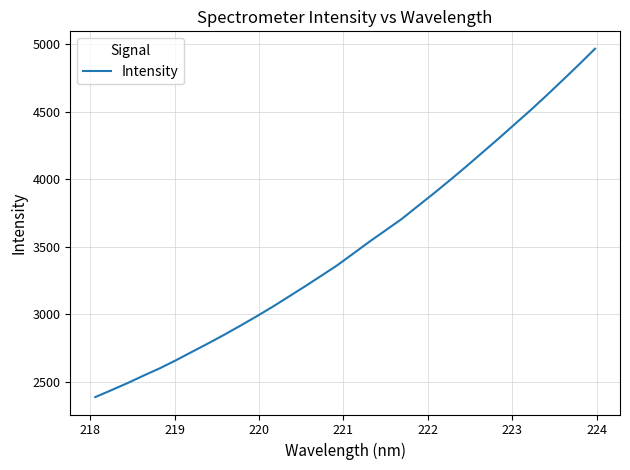

What is the greatest value displayed?

4968.2